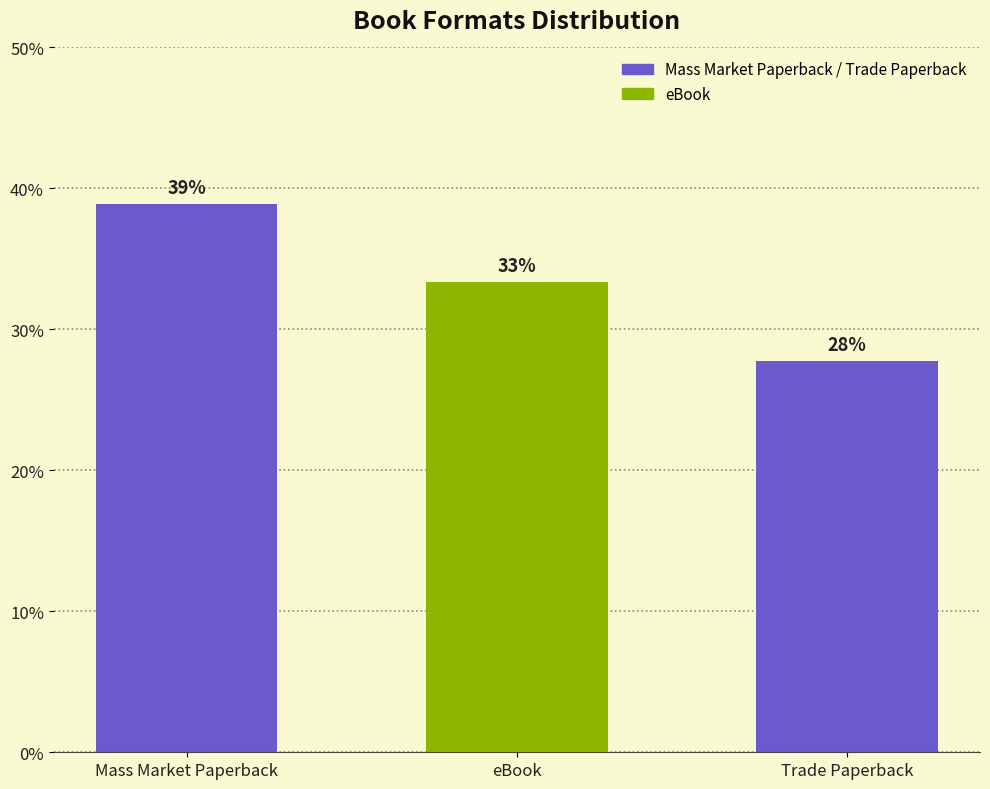

How many bars are there in total?

3